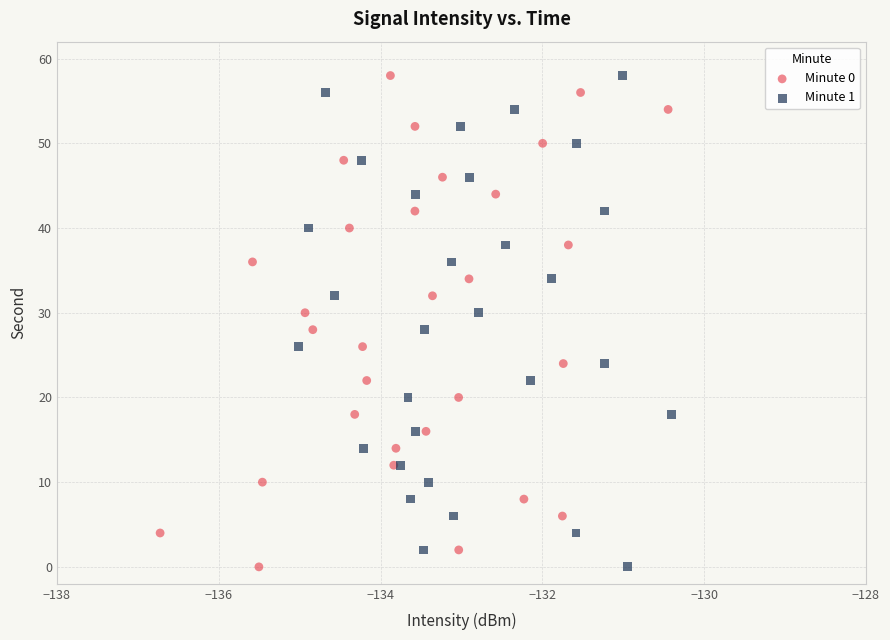

What are all the series names shown in the legend?

Minute 0, Minute 1